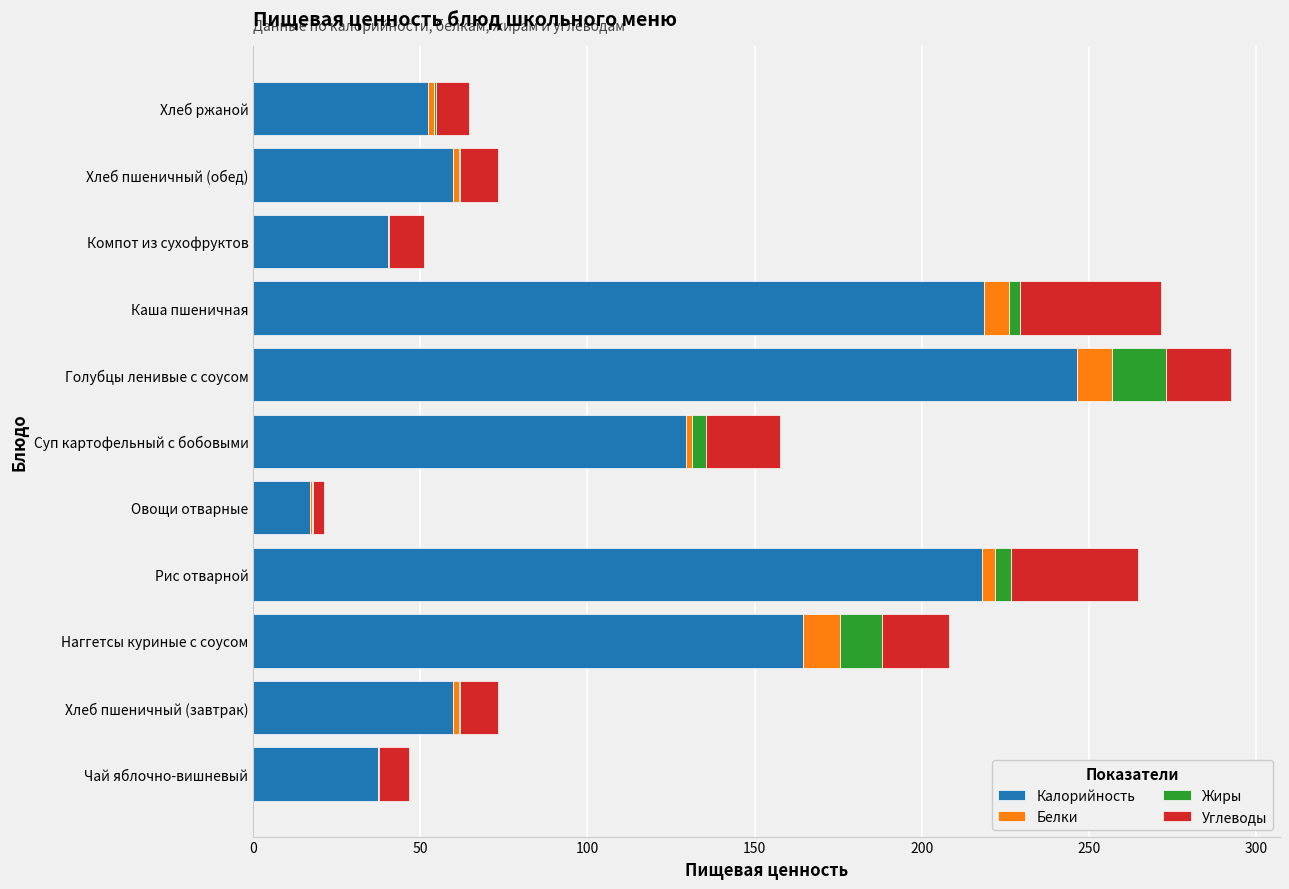

The Калорийность series shows 218.0 at Рис отварной. True or false?

True